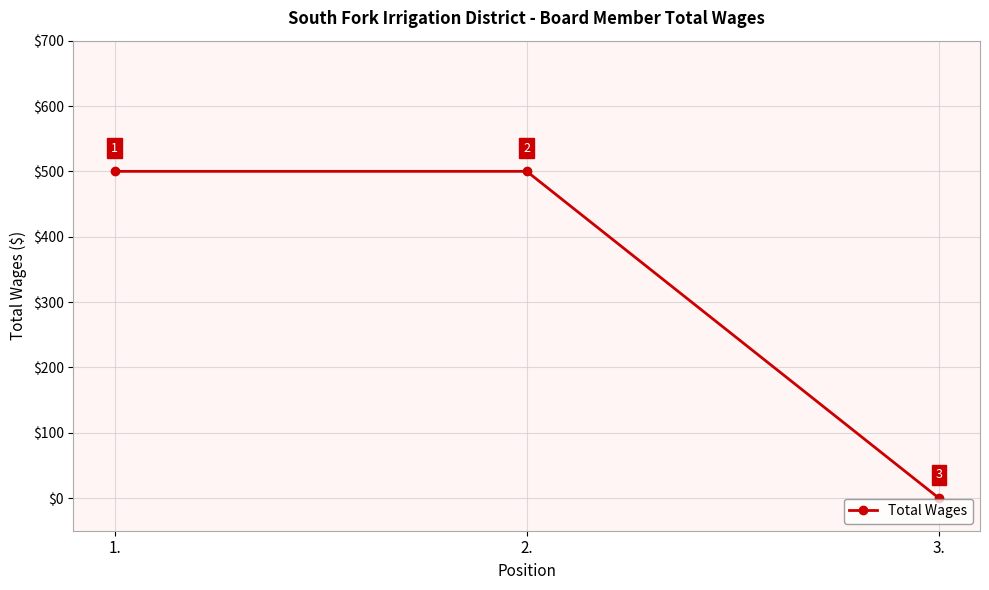

Between 3. and 2., which is larger?

2.